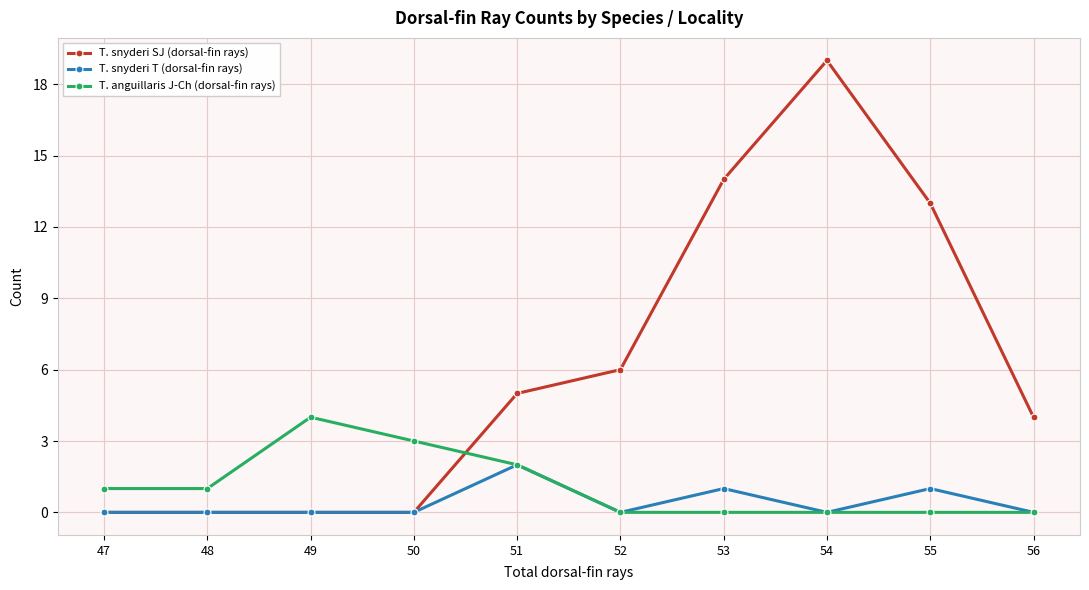

The T. snyderi T (dorsal-fin rays) series shows -1 at 56. True or false?

False